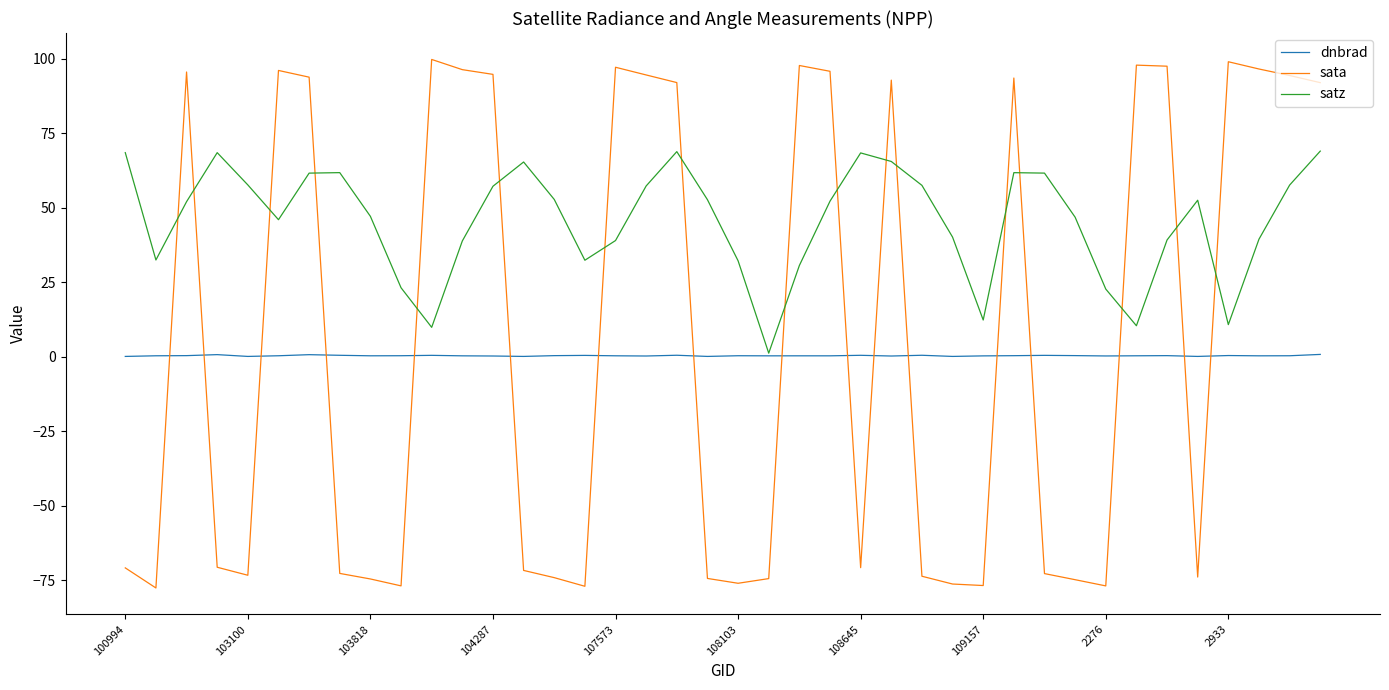

Which series has the largest total across all categories?

satz